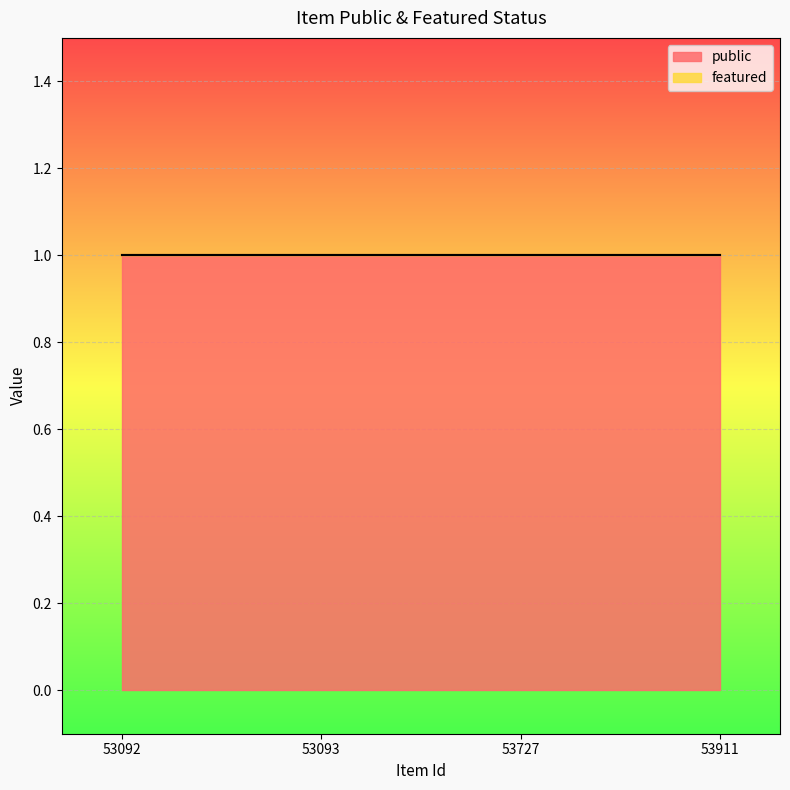

At 53093, list the series in order from largest to smallest.

public, featured